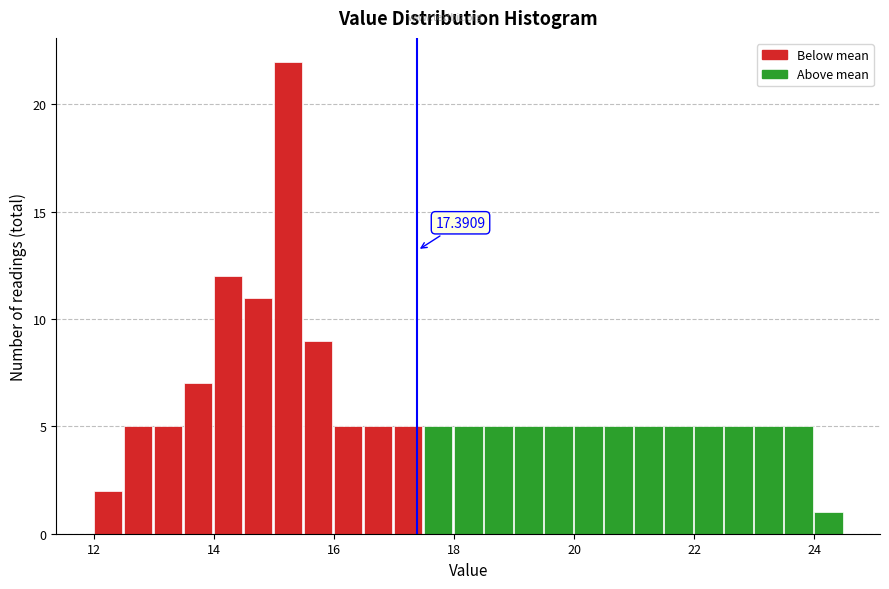

Read against the x-axis, roughly where is the centre of the tallest bar?

15.2